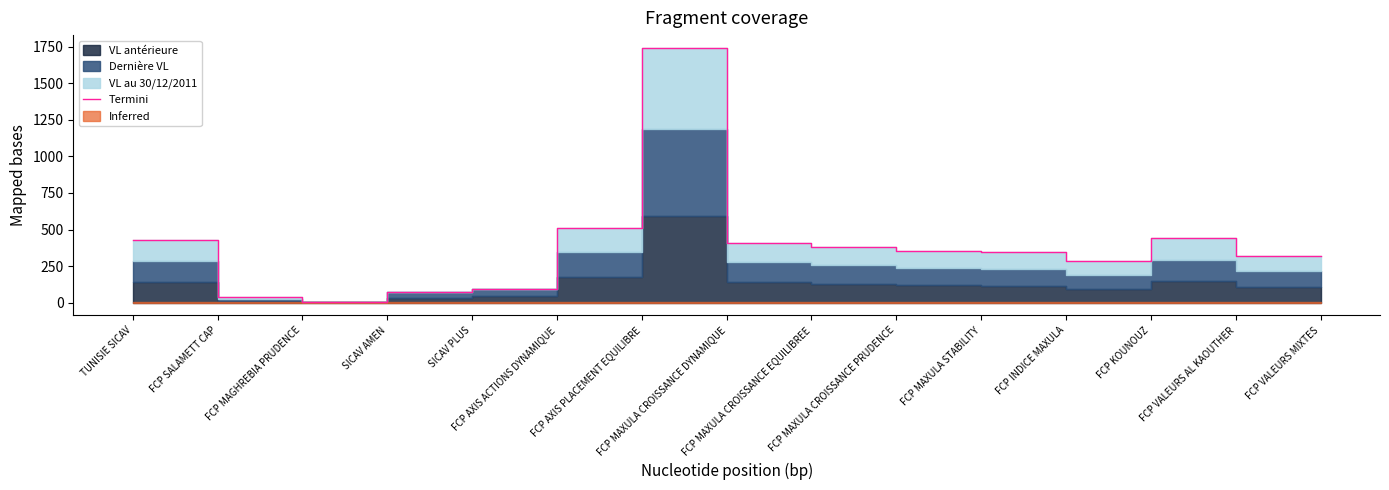

Where is the data nearest to the value 873?

FCP AXIS ACTIONS DYNAMIQUE